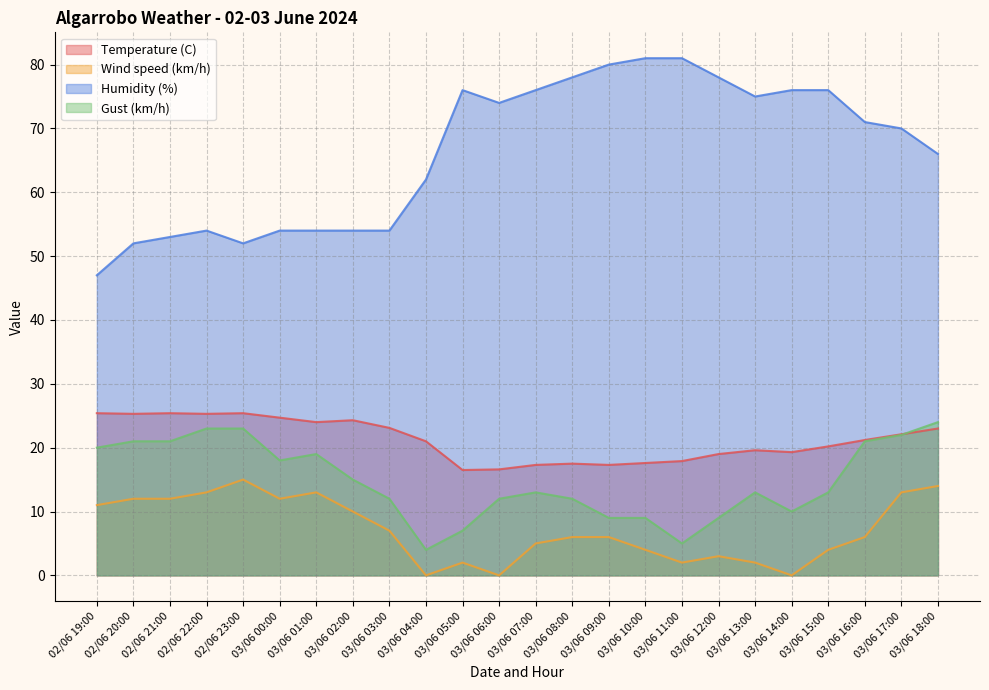

What is the difference between the second highest and second lowest values in the Humidity (%) series?

29.0